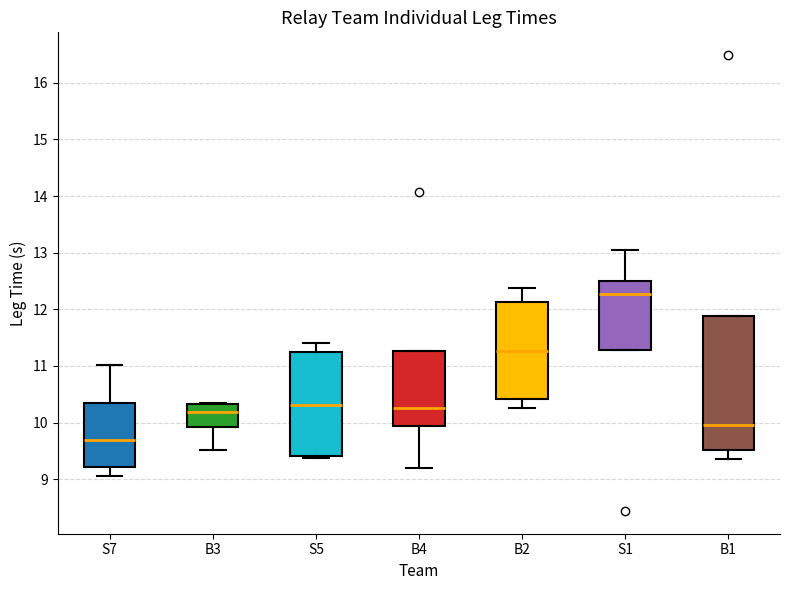

Where does the median line of the box for B3 sit on the y-axis? The values are not printed on the chart, so give them approximately, as read against the axis.

10.2